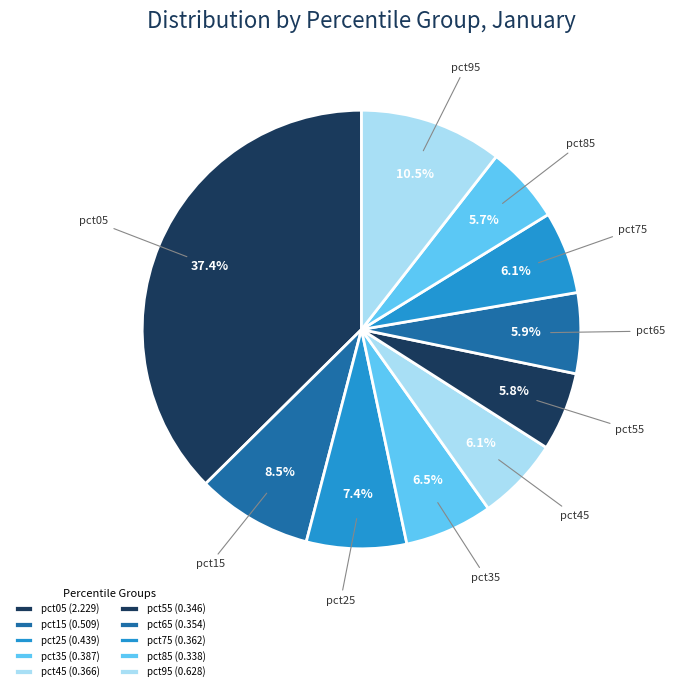

Which has a higher value, pct05 or pct65?

pct05